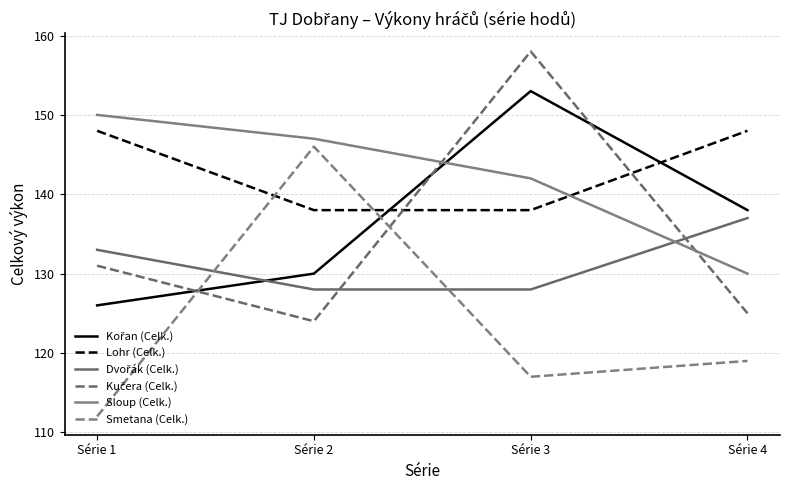

Which series has the largest total across all categories?

Lohr (Celk.)